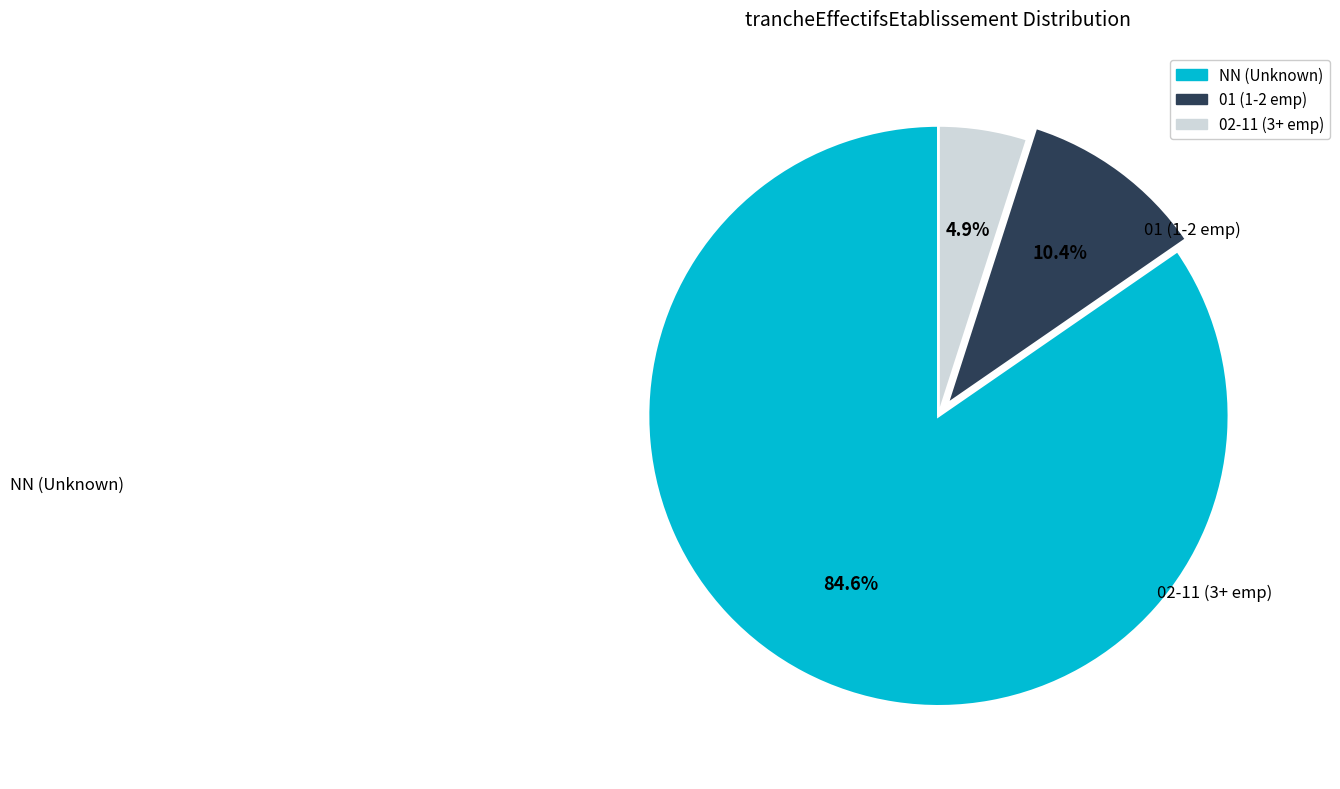

Is there any slice that represents more than half of the pie?

Yes